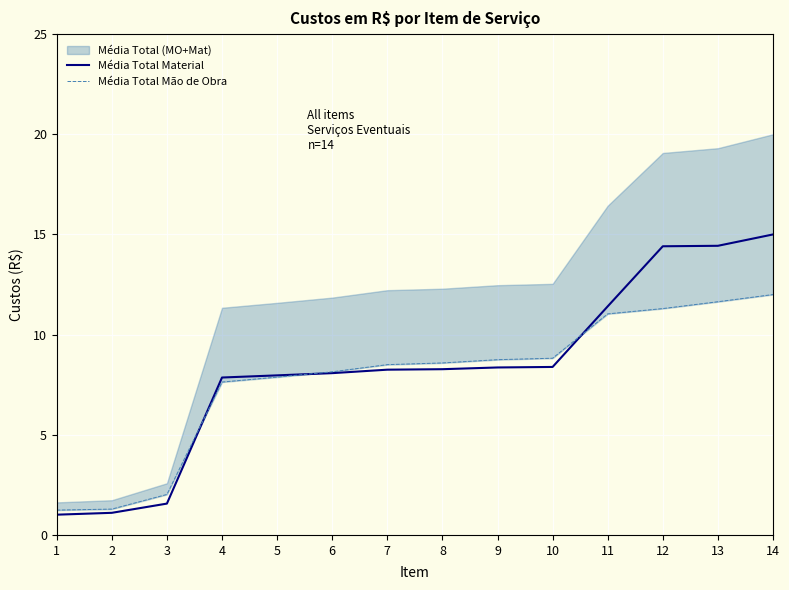

Which series changed the most between 11 and 13?

Média Total Material